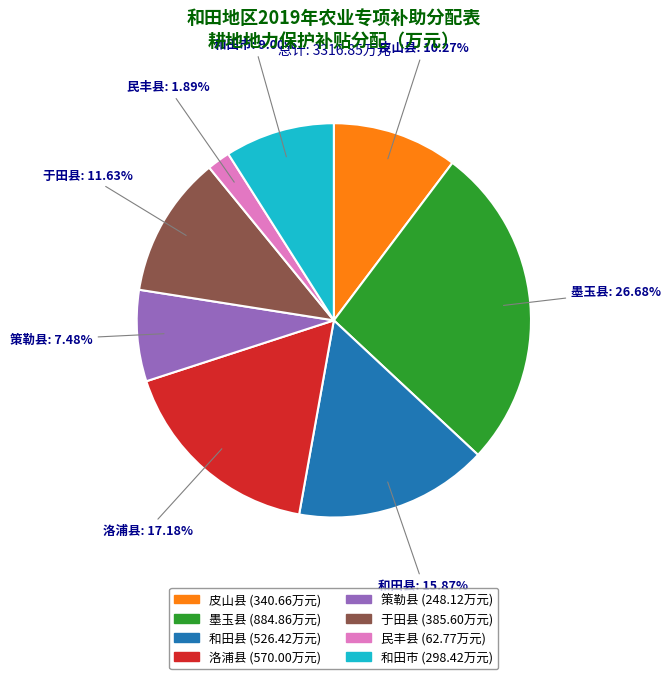

Which slice is the smallest?

民丰县